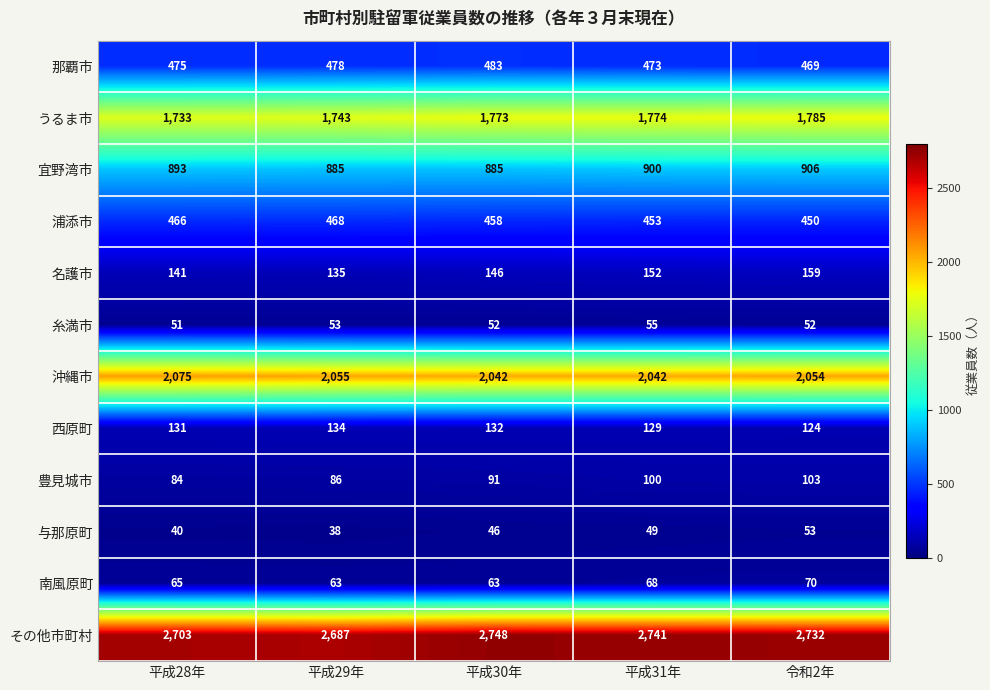

At which label is 那覇市 closest to 476?

平成28年